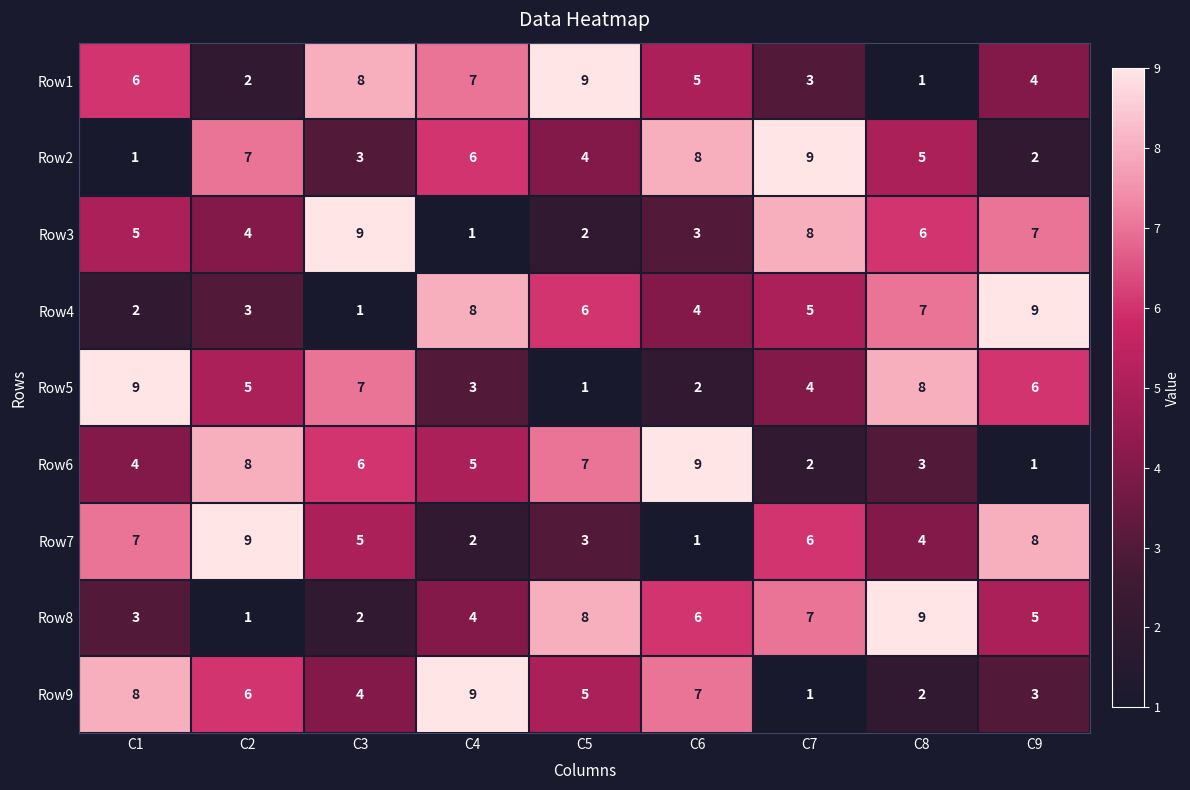

At which label does Row5 first exceed 5?

C1